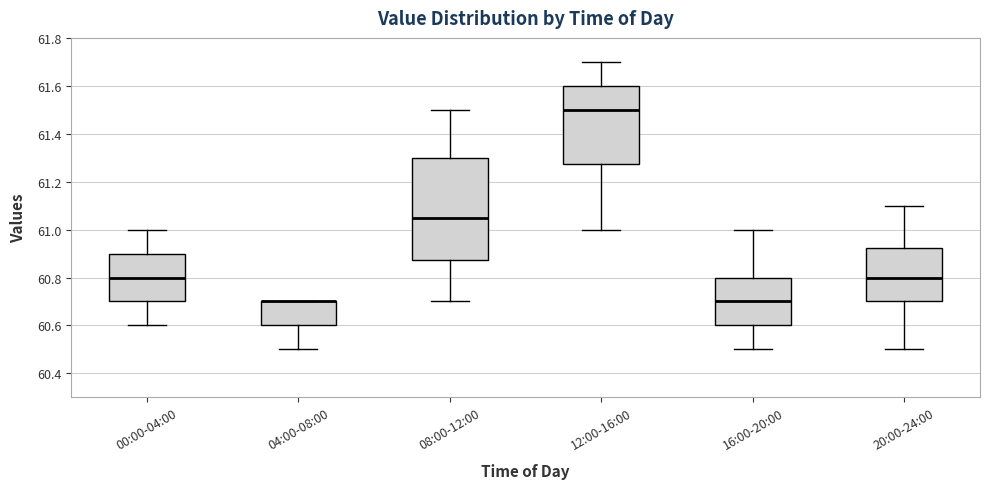

Reading left to right, transcribe this box plot: for each box, give where its median line is, the range the box spans, and where its two whiskers end, as read against the y-axis. The values are not printed on the chart, so give them approximately, as read against the axis.

00:00-04:00: median 60.80, box 60.70 to 60.90, whiskers 60.60 to 61.00
04:00-08:00: median 60.70 (drawn on the box's upper edge), box 60.60 to 60.70, whiskers 60.50 to 60.70
08:00-12:00: median 61.06, box 60.88 to 61.30, whiskers 60.70 to 61.50
12:00-16:00: median 61.50, box 61.28 to 61.60, whiskers 61.00 to 61.70
16:00-20:00: median 60.70, box 60.60 to 60.80, whiskers 60.50 to 61.00
20:00-24:00: median 60.80, box 60.70 to 60.92, whiskers 60.50 to 61.10